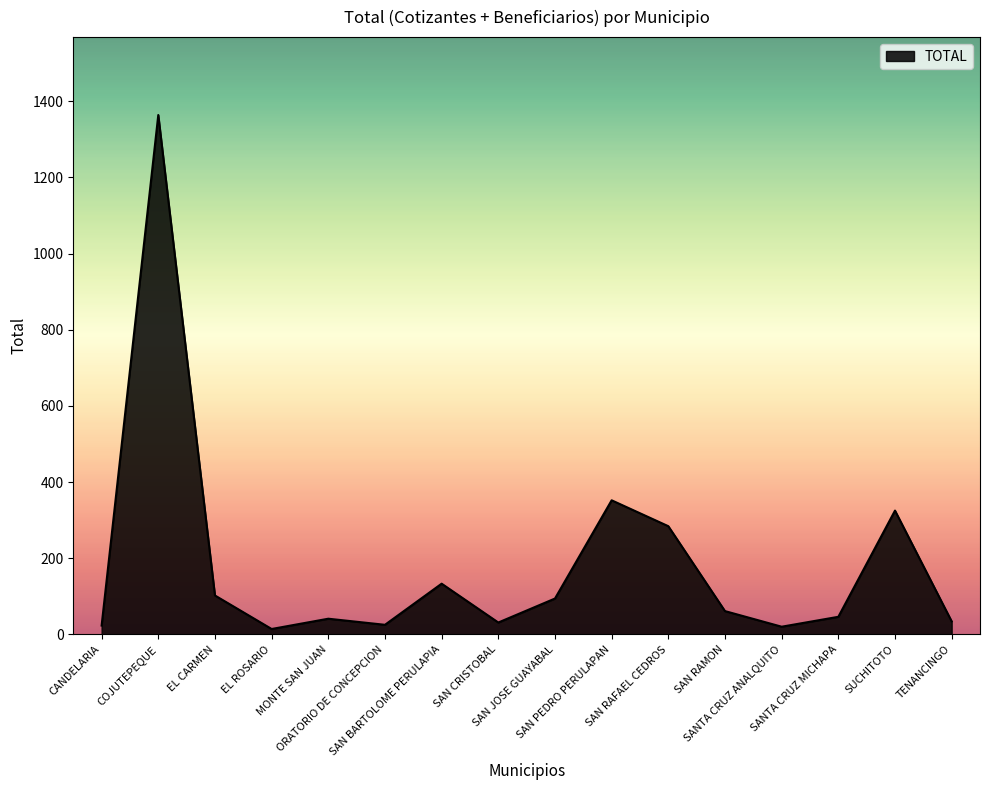

At which label does the data first exceed 61?

COJUTEPEQUE